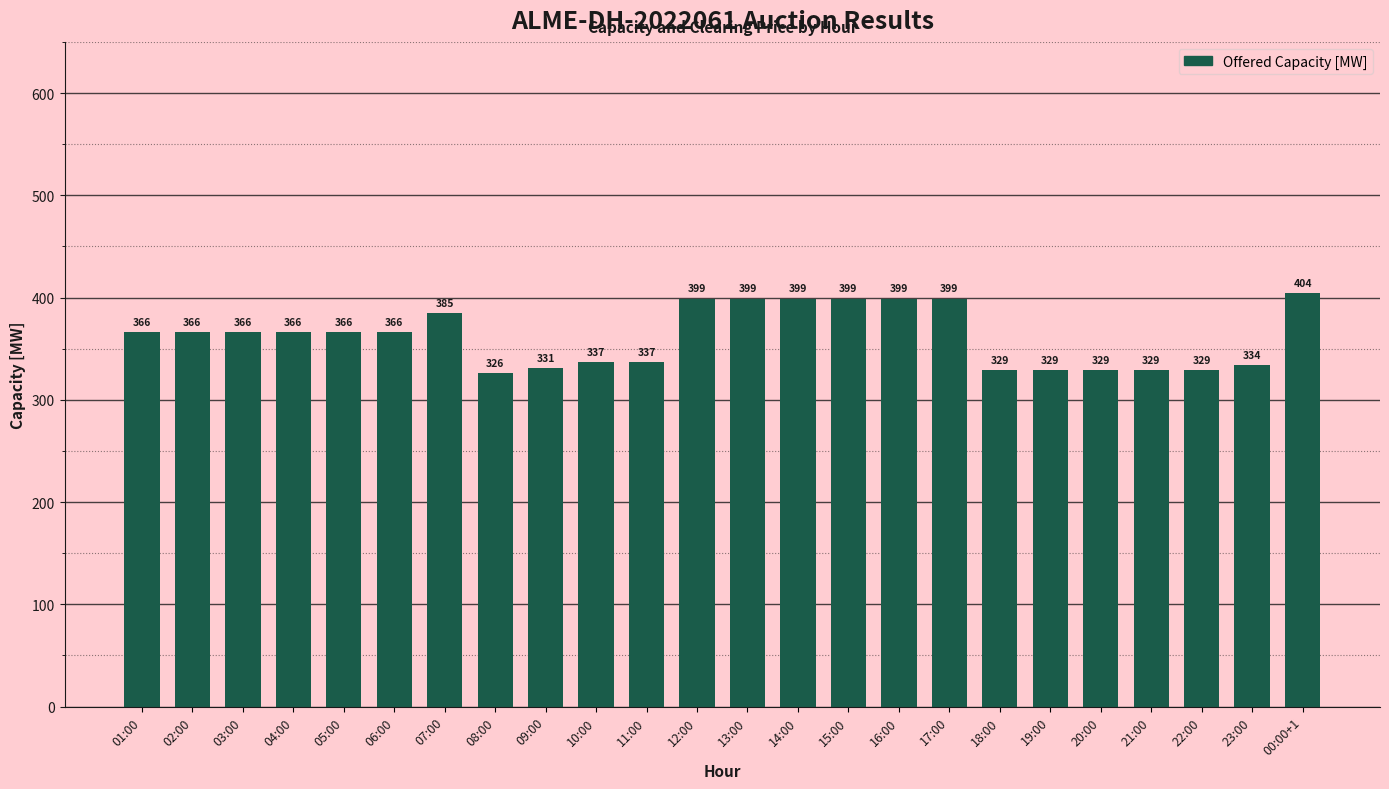

What position from the right is 18:00?

7